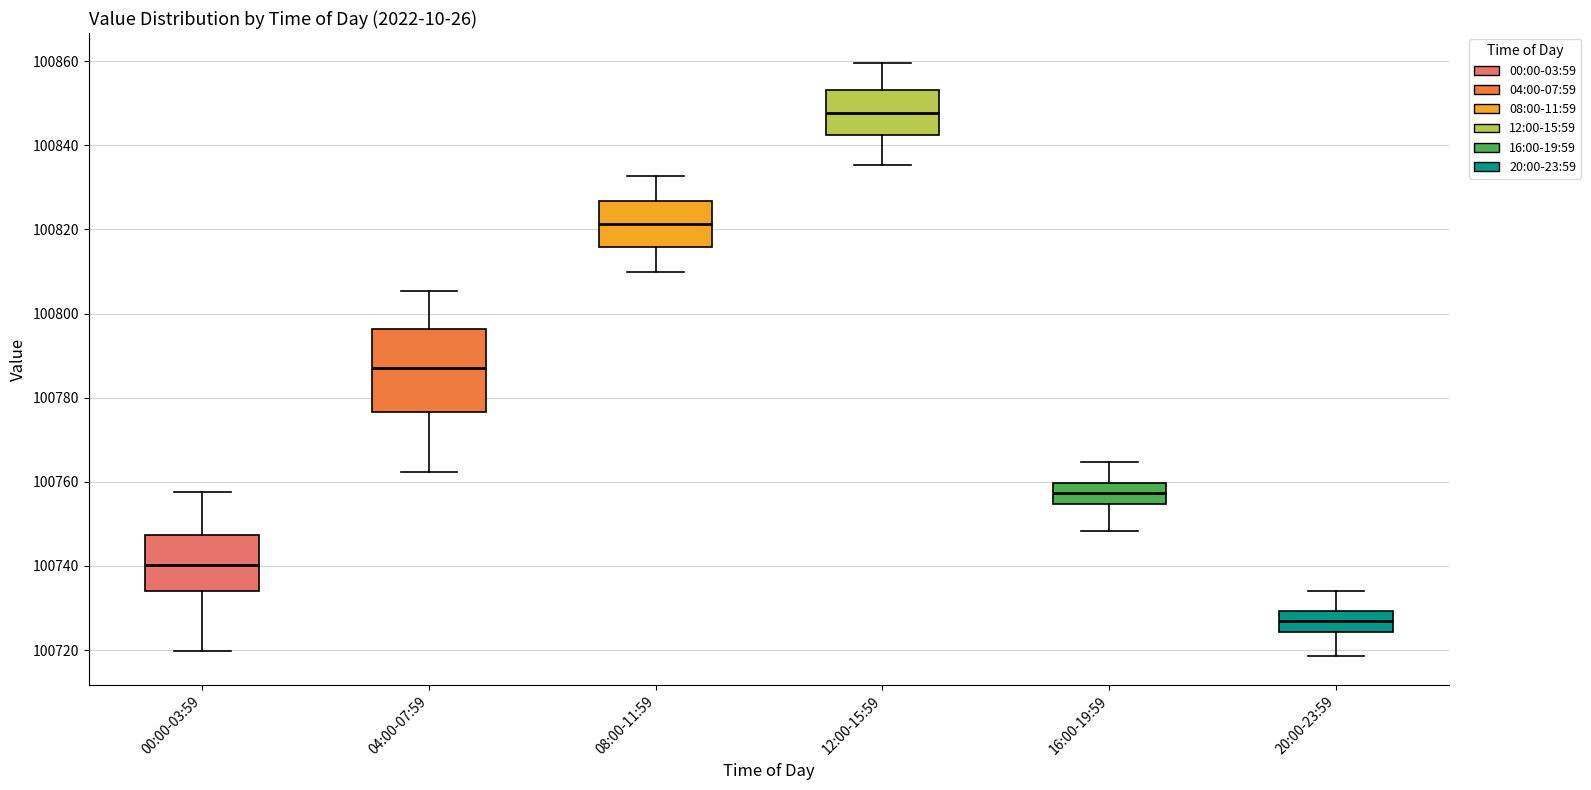

Which box has the lowest median line?

20:00-23:59